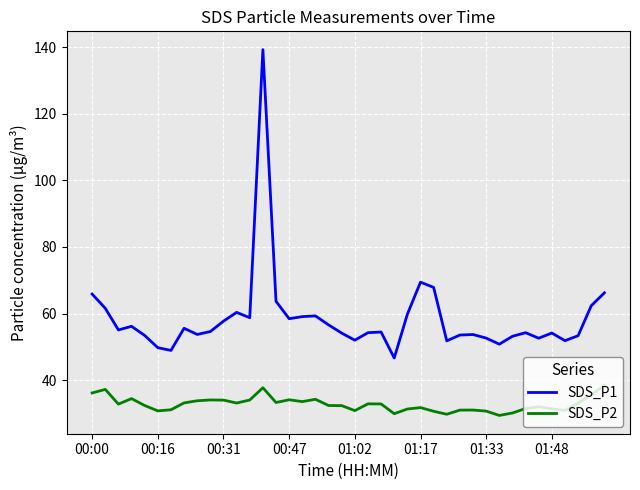

Which series has the largest total across all categories?

SDS_P1